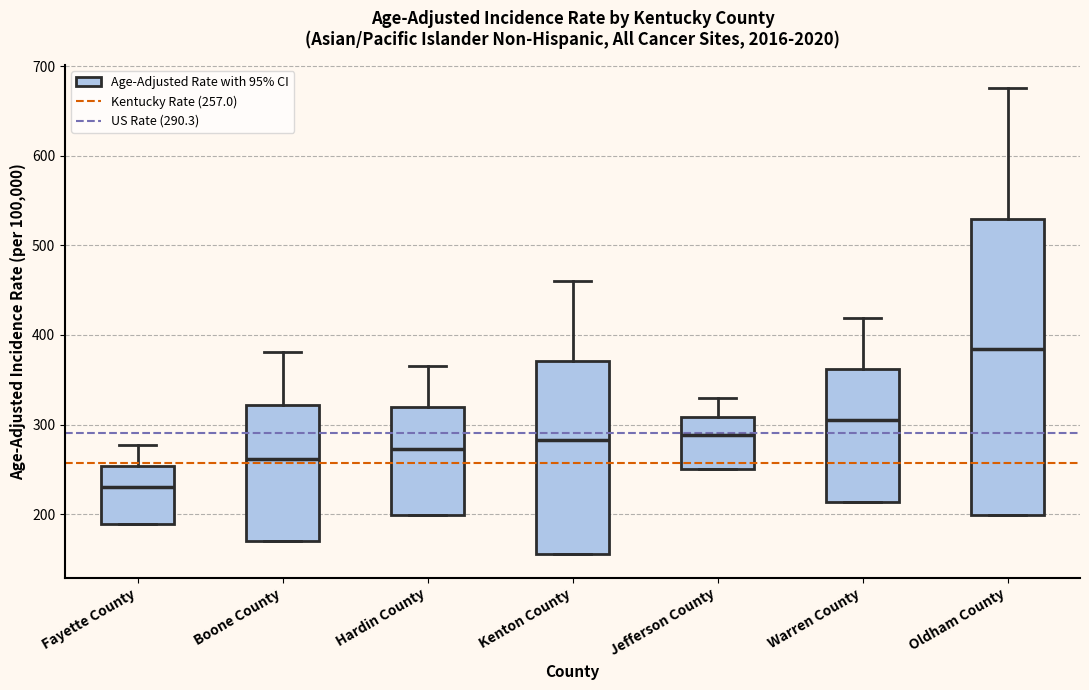

Reading left to right, read every box against the y-axis: the position of its median line, the range the box covers, and the ends of its whiskers. The values are not printed on the chart, so give them approximately, as read against the axis.

Fayette County: median 230, box 190 to 250, whiskers 190 to 280
Boone County: median 260, box 170 to 320, whiskers 170 to 380
Hardin County: median 270, box 200 to 320, whiskers 200 to 370
Kenton County: median 280, box 160 to 370, whiskers 160 to 460
Jefferson County: median 290, box 250 to 310, whiskers 250 to 330
Warren County: median 300, box 210 to 360, whiskers 210 to 420
Oldham County: median 380, box 200 to 530, whiskers 200 to 680